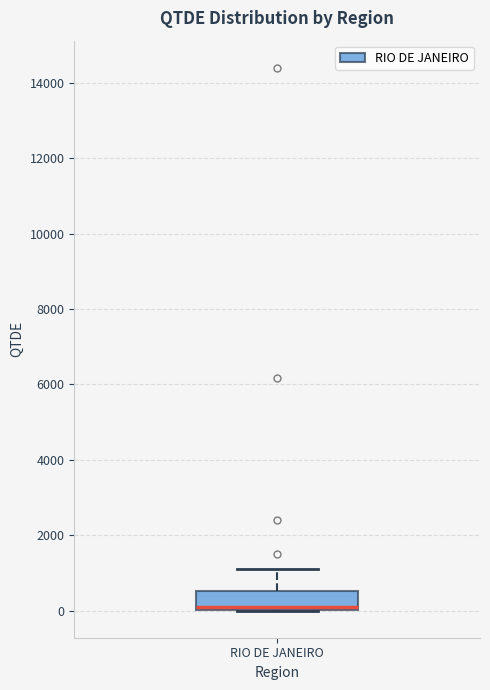

Transcribe this box plot: give where the median line is, the range the box spans, and where the two whiskers end, as read against the y-axis. The values are not printed on the chart, so give them approximately, as read against the axis.

median 0 (just above the box's lower edge), box 0 to 600, whiskers 0 to 1200